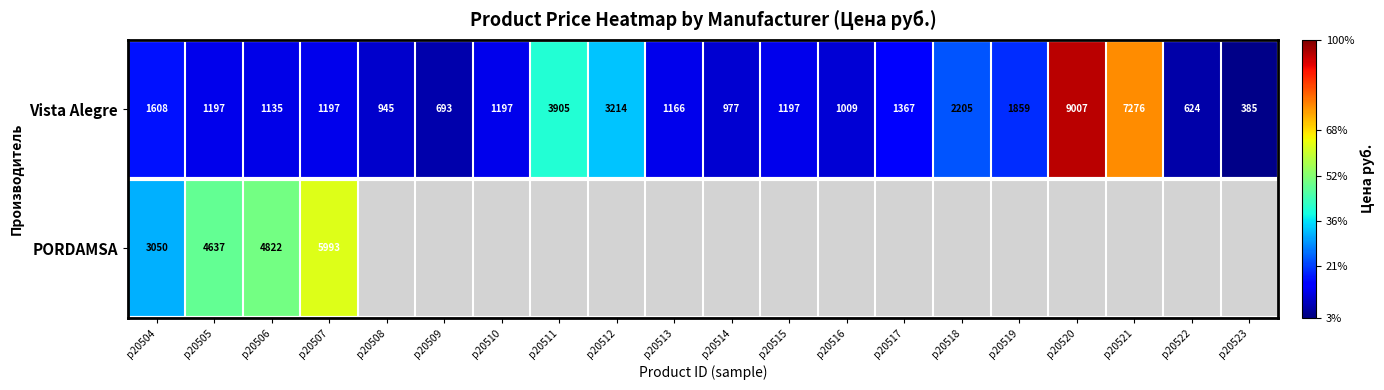

What is the total value across all series at p20504?

4658